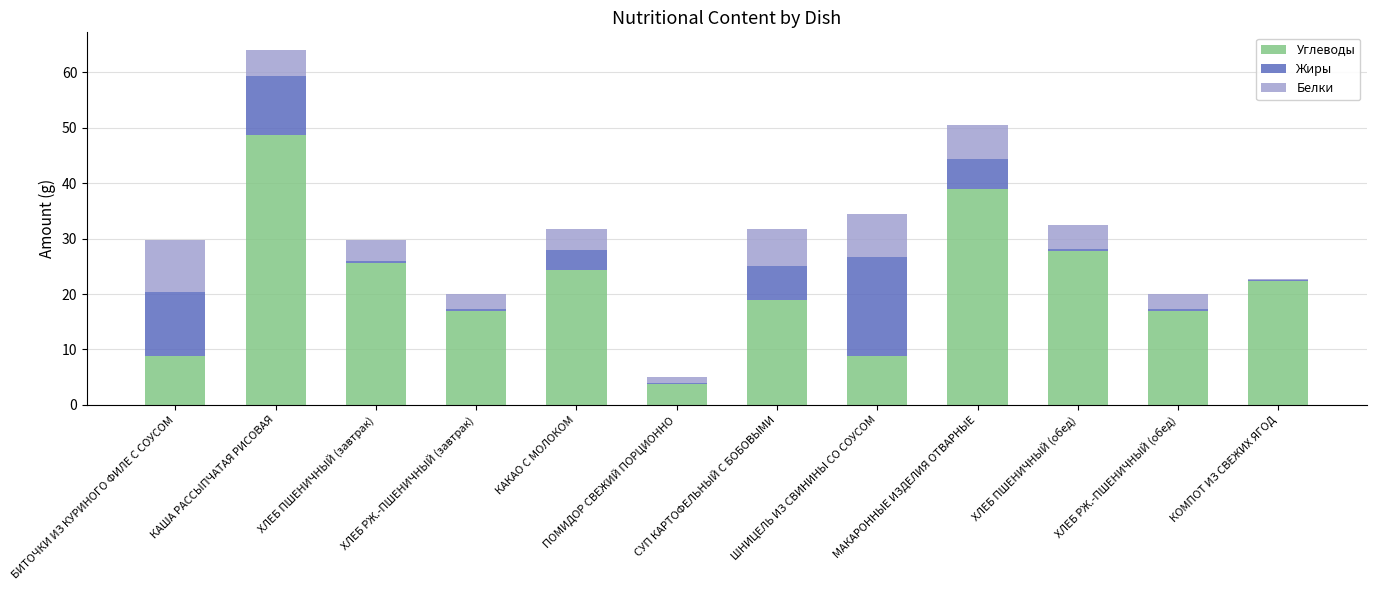

Does the chart contain stacked bars?

Yes